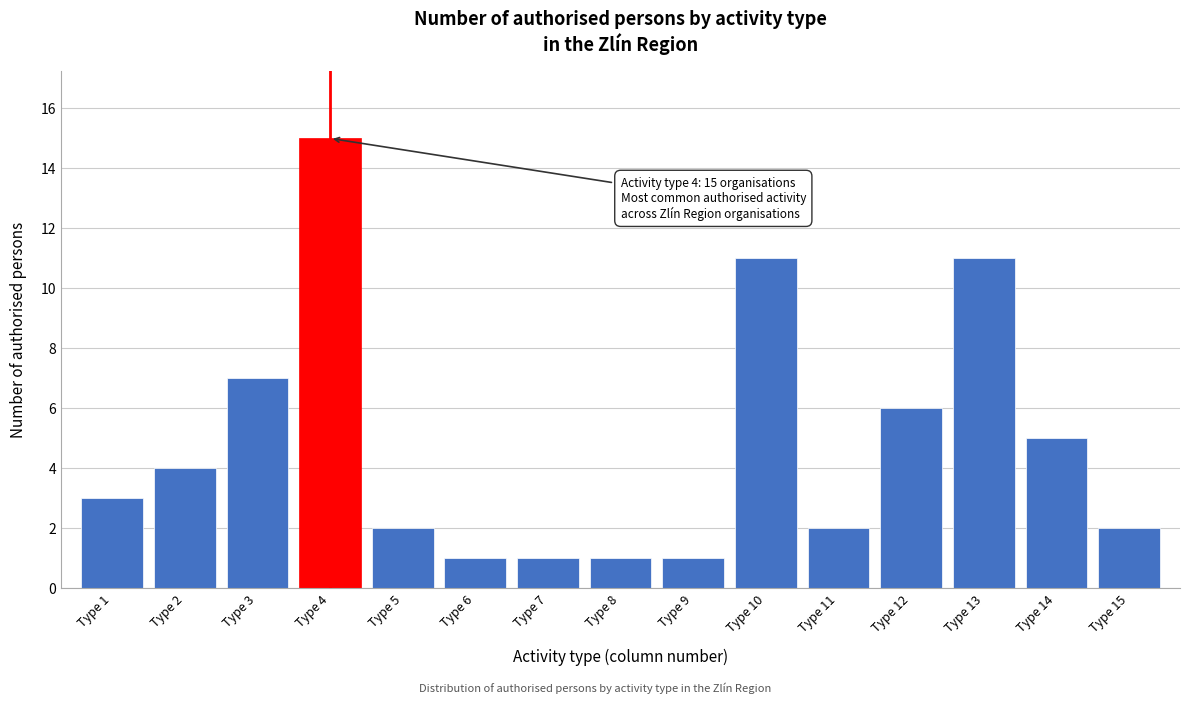

Reading left to right, list all the values displayed in this chart.

3	4	7	15	2	1	1	1	1	11	2	6	11	5	2